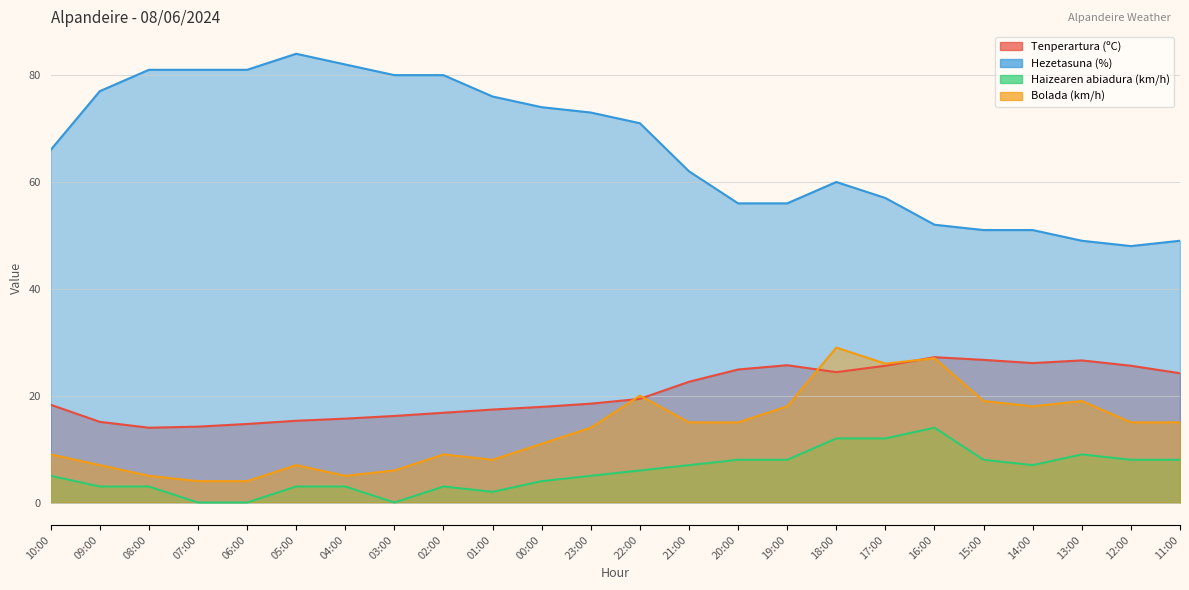

How many lines are shown in the chart?

4